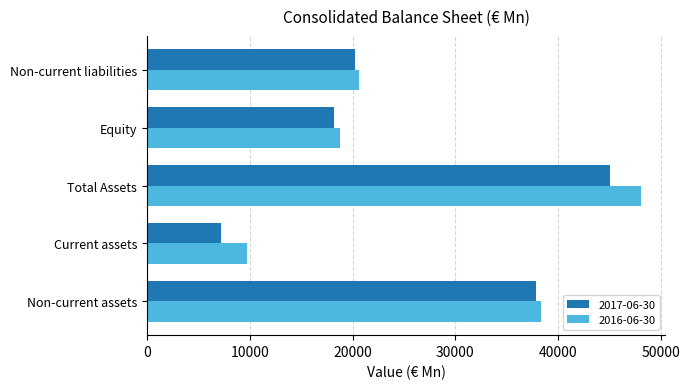

Which series has the widest spread of values?

2016-06-30